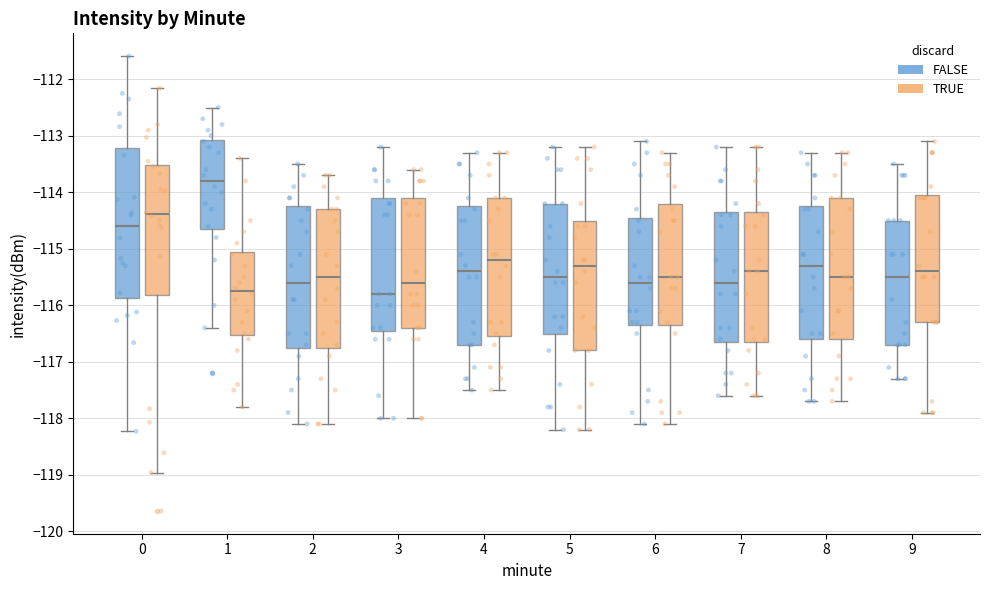

Which box has the highest median line?

1 (FALSE)